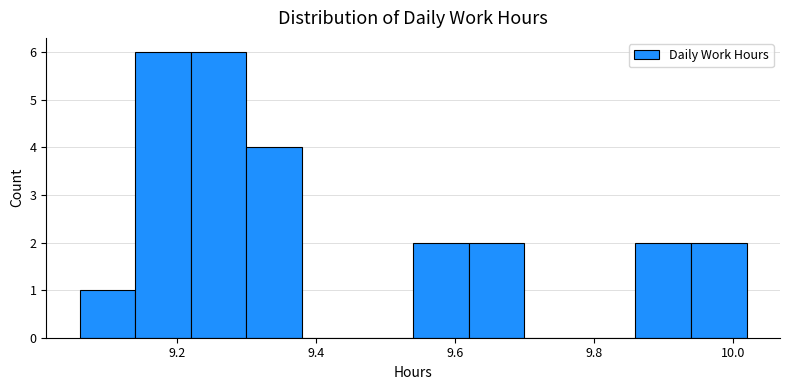

How tall is the bar that spans 9.62 to 9.70 on the x-axis? The values are not printed on the chart, so give them approximately, as read against the axis.

2